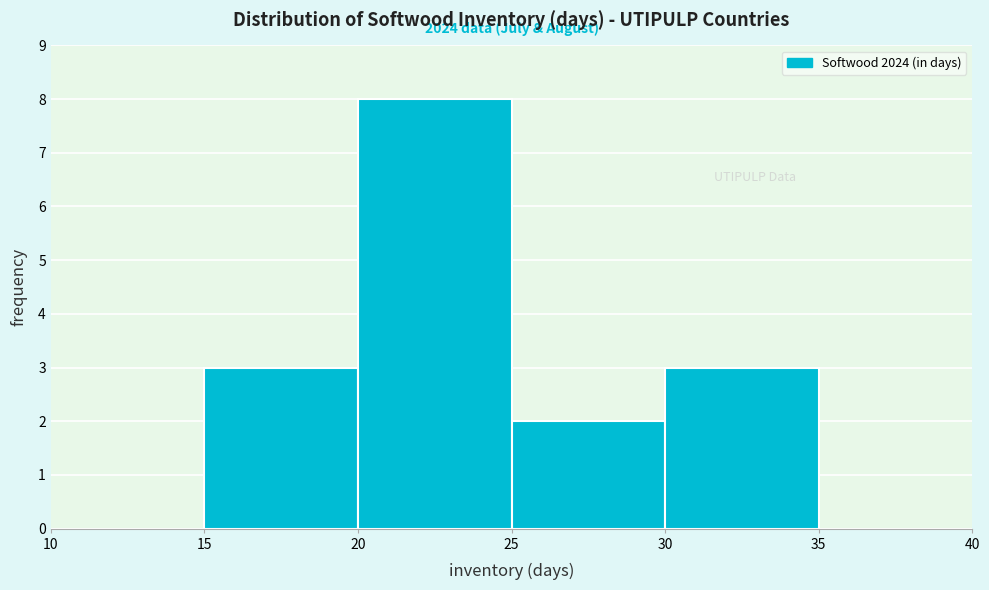

Which range on the x-axis has the tallest bar?

20 to 25